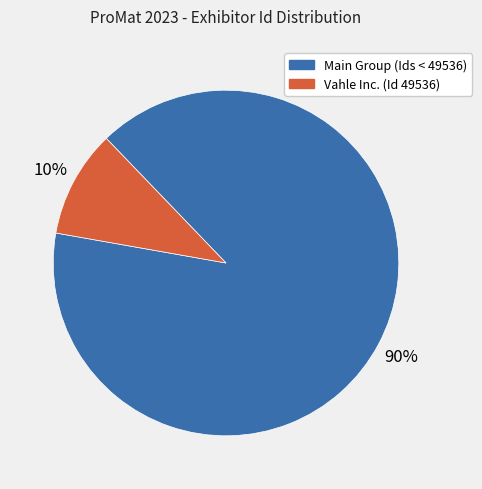

Is there a majority slice in this chart?

Yes